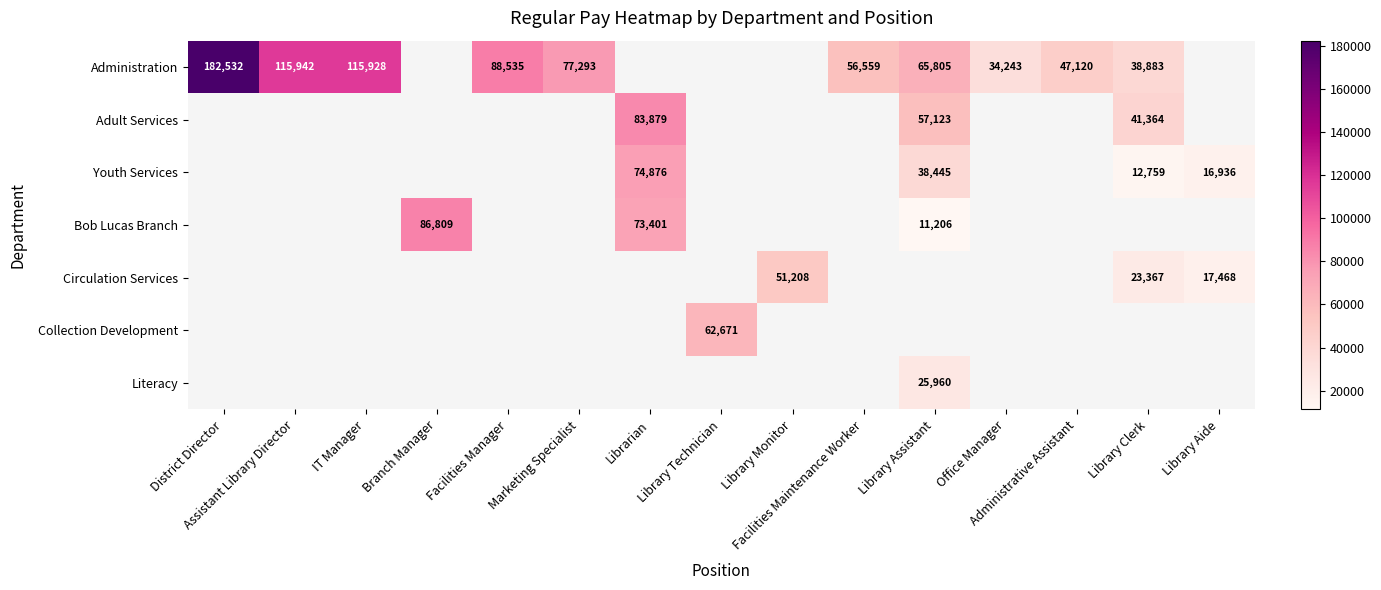

Which label corresponds to the largest value in the chart?

District Director